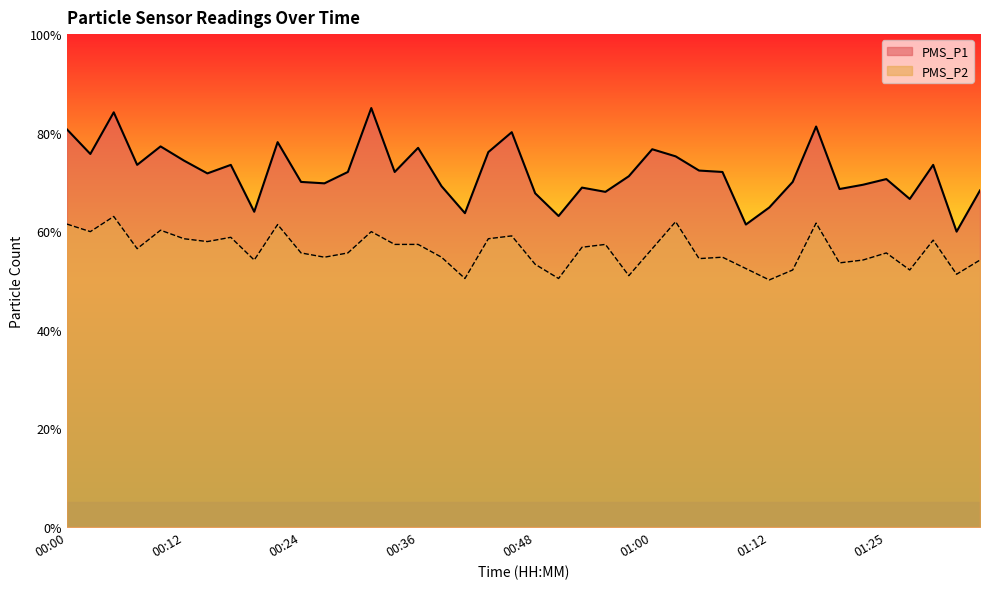

Rank the series by their average value, from lowest to highest.

PMS_P2, PMS_P1